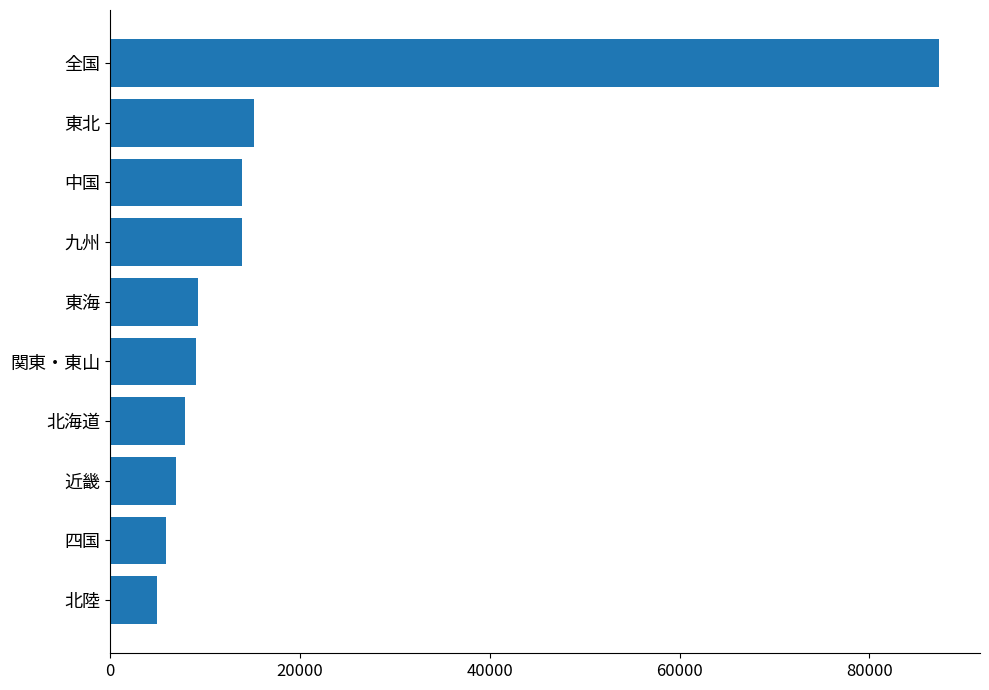

True or false: the data shows 13949 at 中国.

True